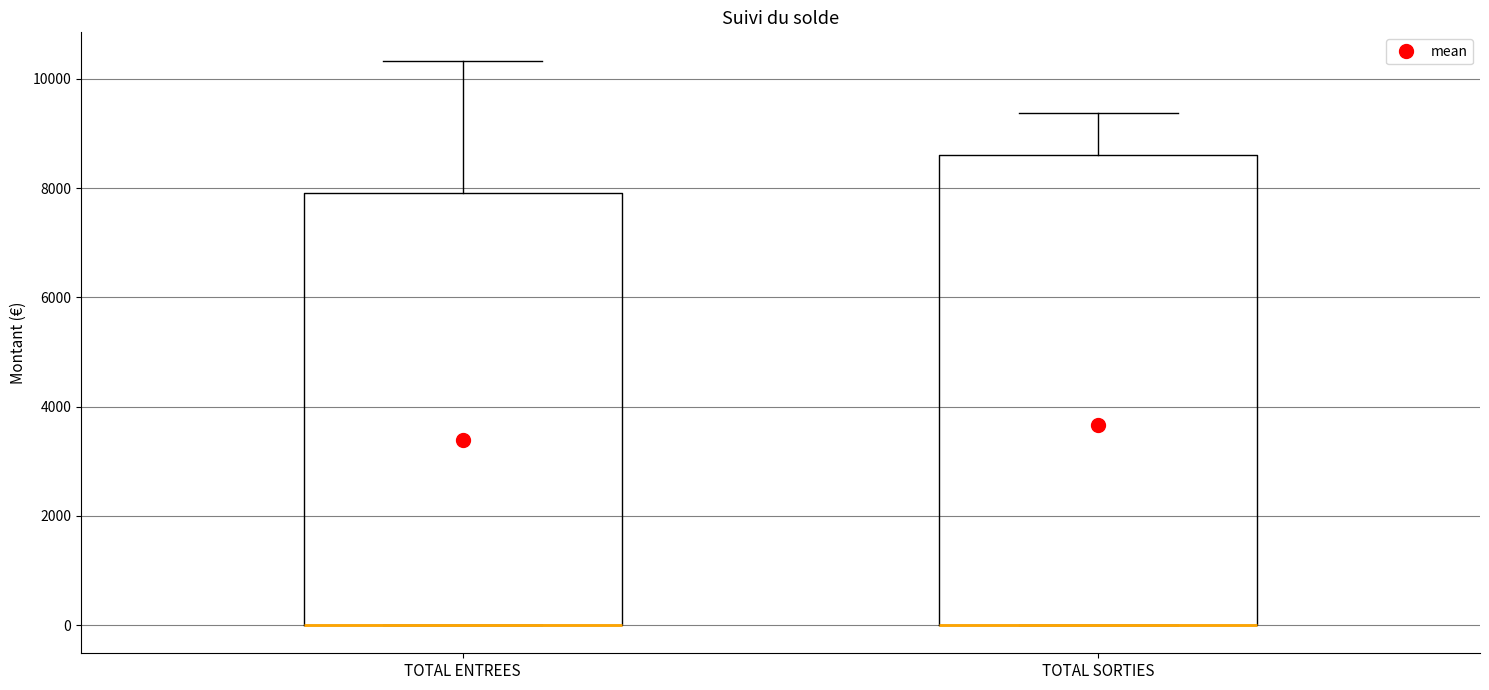

Which box is the tallest, from its lower edge to its upper edge?

TOTAL SORTIES